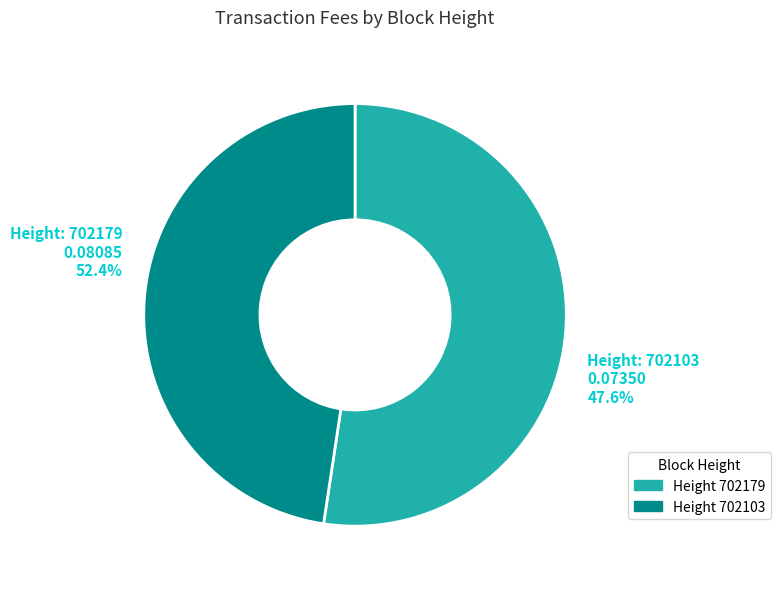

How many segments does this pie chart have?

2